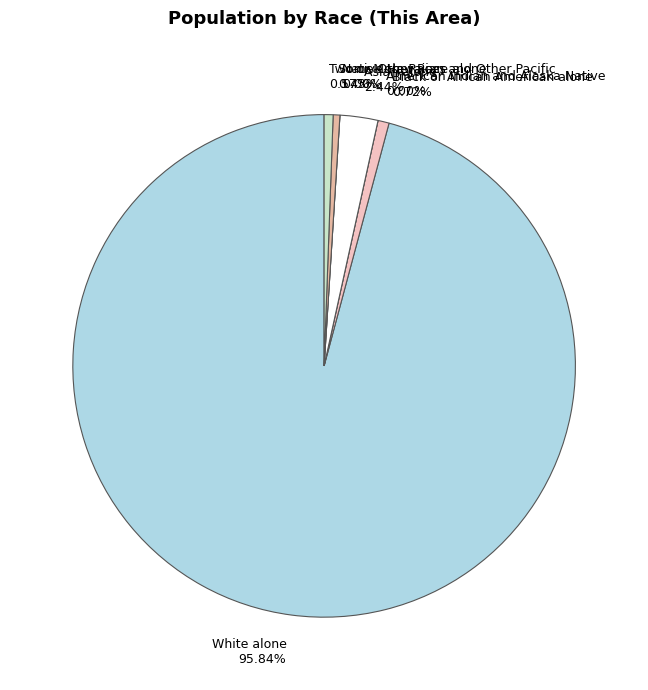

Count the number of slices in the pie.

7